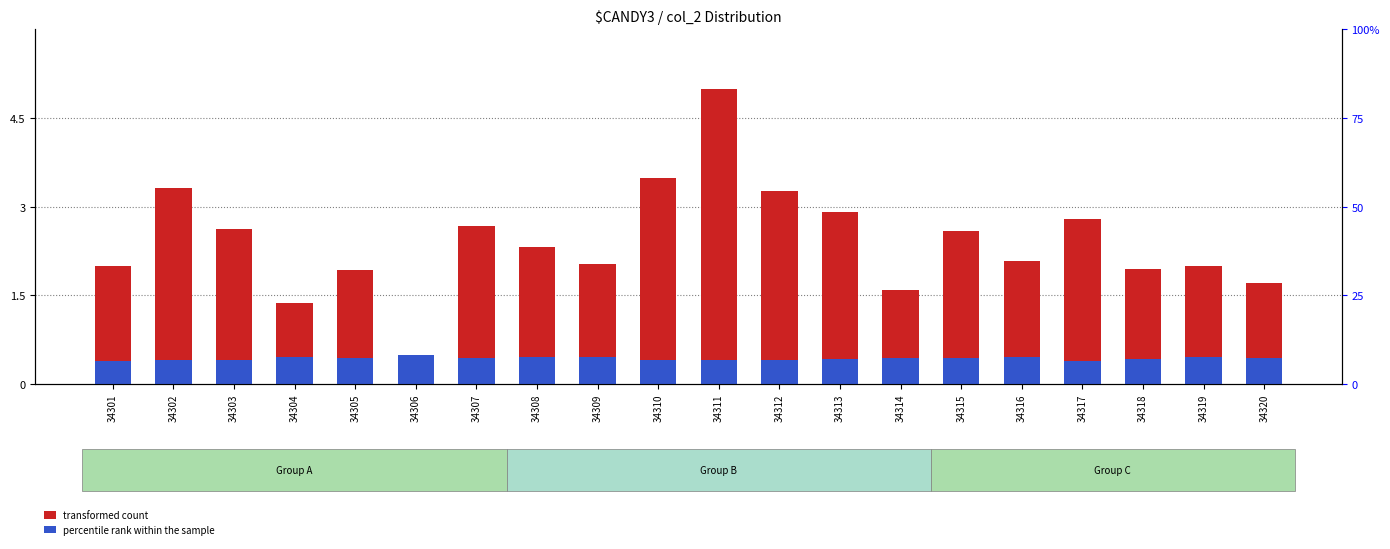

Reading left to right, extract all data points from this chart.

transformed count: 2.0	3.3	2.6	1.4	1.9	0.5	2.7	2.3	2.0	3.5	5.0	3.3	2.9	1.6	2.6	2.1	2.8	2.0	2.0	1.7
percentile rank within the sample: 0.4	0.4	0.4	0.5	0.4	0.5	0.4	0.5	0.5	0.4	0.4	0.4	0.4	0.4	0.4	0.5	0.4	0.4	0.5	0.4